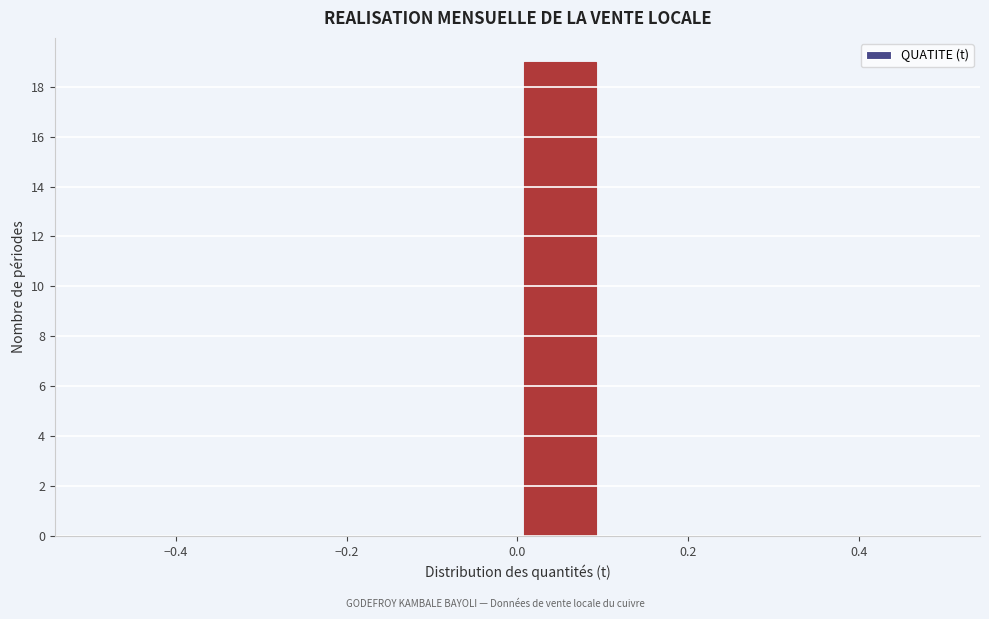

Reading left to right, list every bar in this chart as the range it spans on the x-axis followed by its height. The values are not printed on the chart, so give them approximately, as read against the axis.

-0.5 to -0.4: 0
-0.4 to -0.3: 0
-0.3 to -0.2: 0
-0.2 to -0.1: 0
-0.1 to 0.0: 0
0.0 to 0.1: 19
0.1 to 0.2: 0
0.2 to 0.3: 0
0.3 to 0.4: 0
0.4 to 0.5: 0